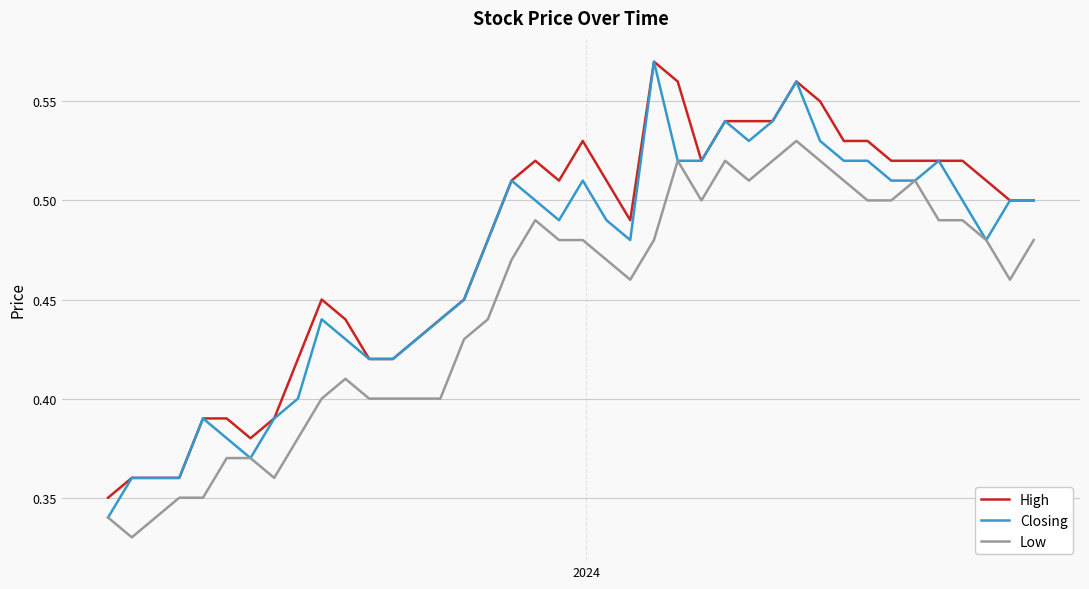

List the series in order of their overall mean, highest first.

High, Closing, Low